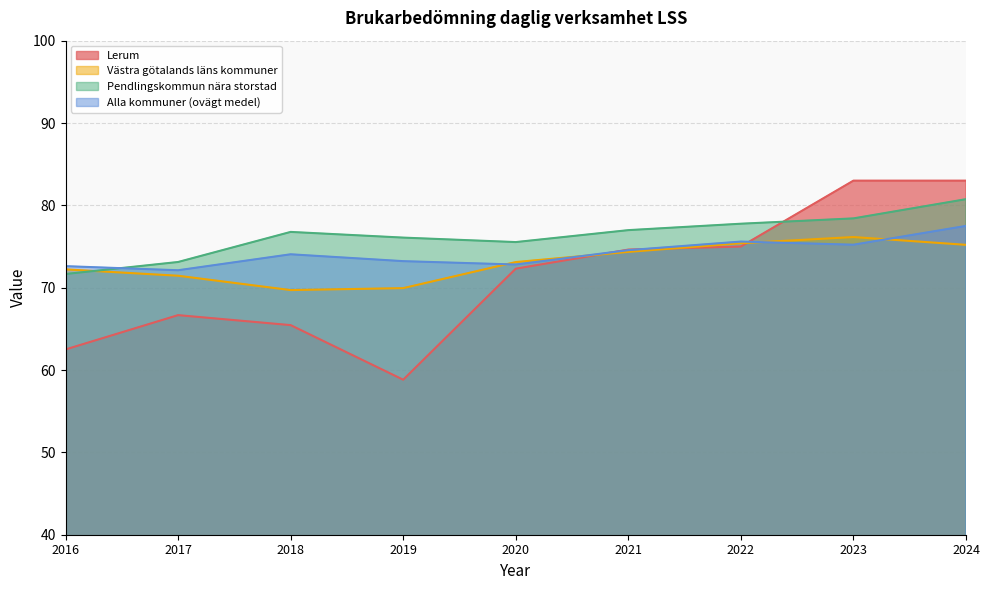

What is the difference between the Pendlingskommun nära storstad values at 2023 and 2021?

1.4